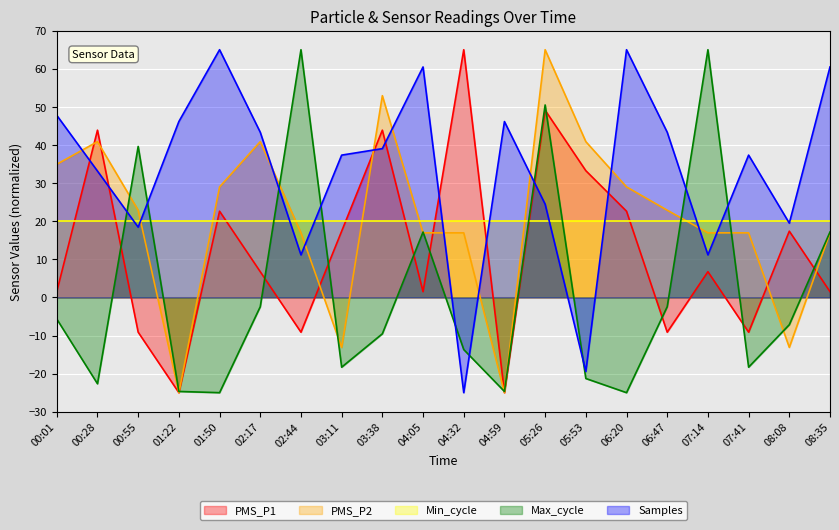

How many data points in Samples are less than 39?

10